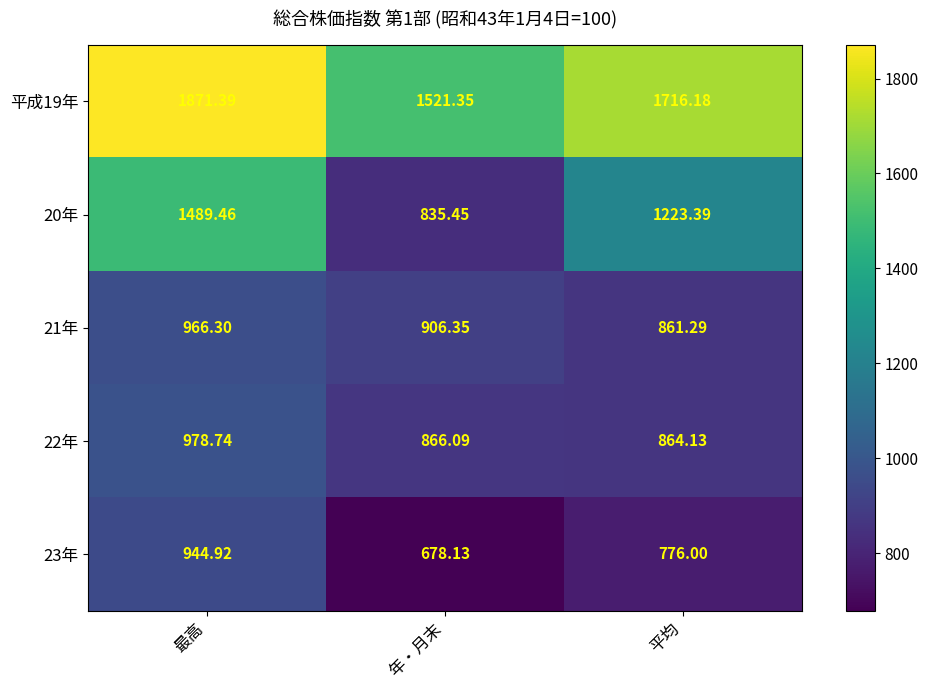

At which category does the chart reach its peak across all series?

最高